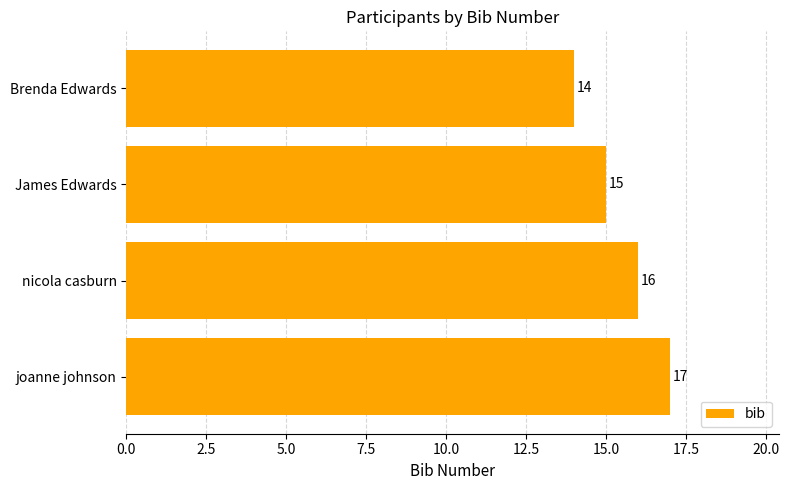

Count the number of data series in this chart.

1